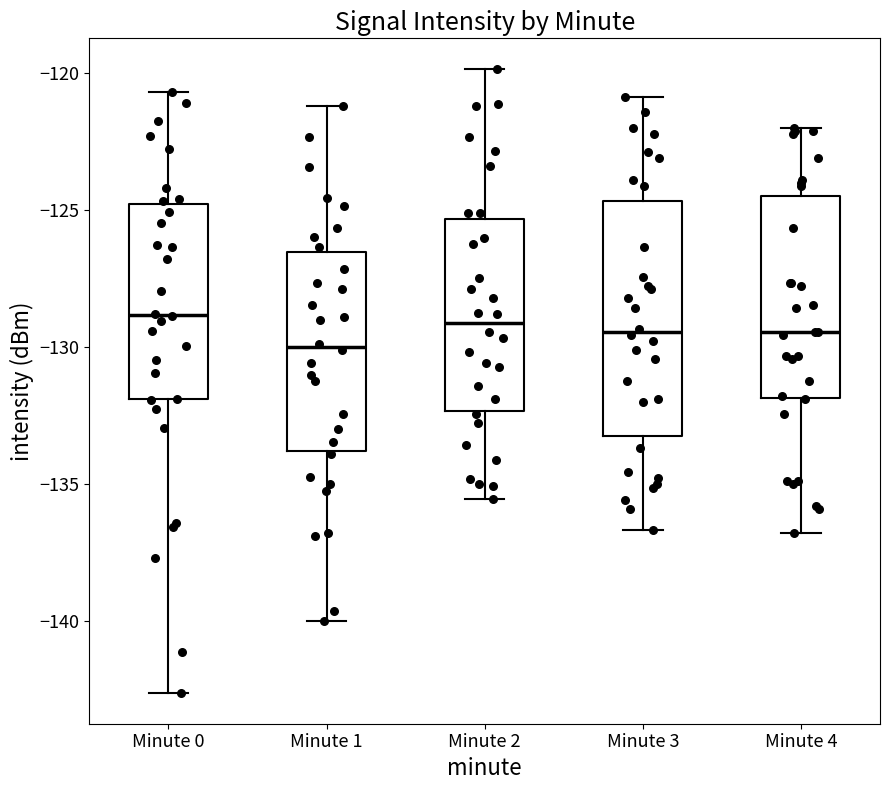

Where does the median line of the box for Minute 3 sit on the y-axis? The values are not printed on the chart, so give them approximately, as read against the axis.

-129.5